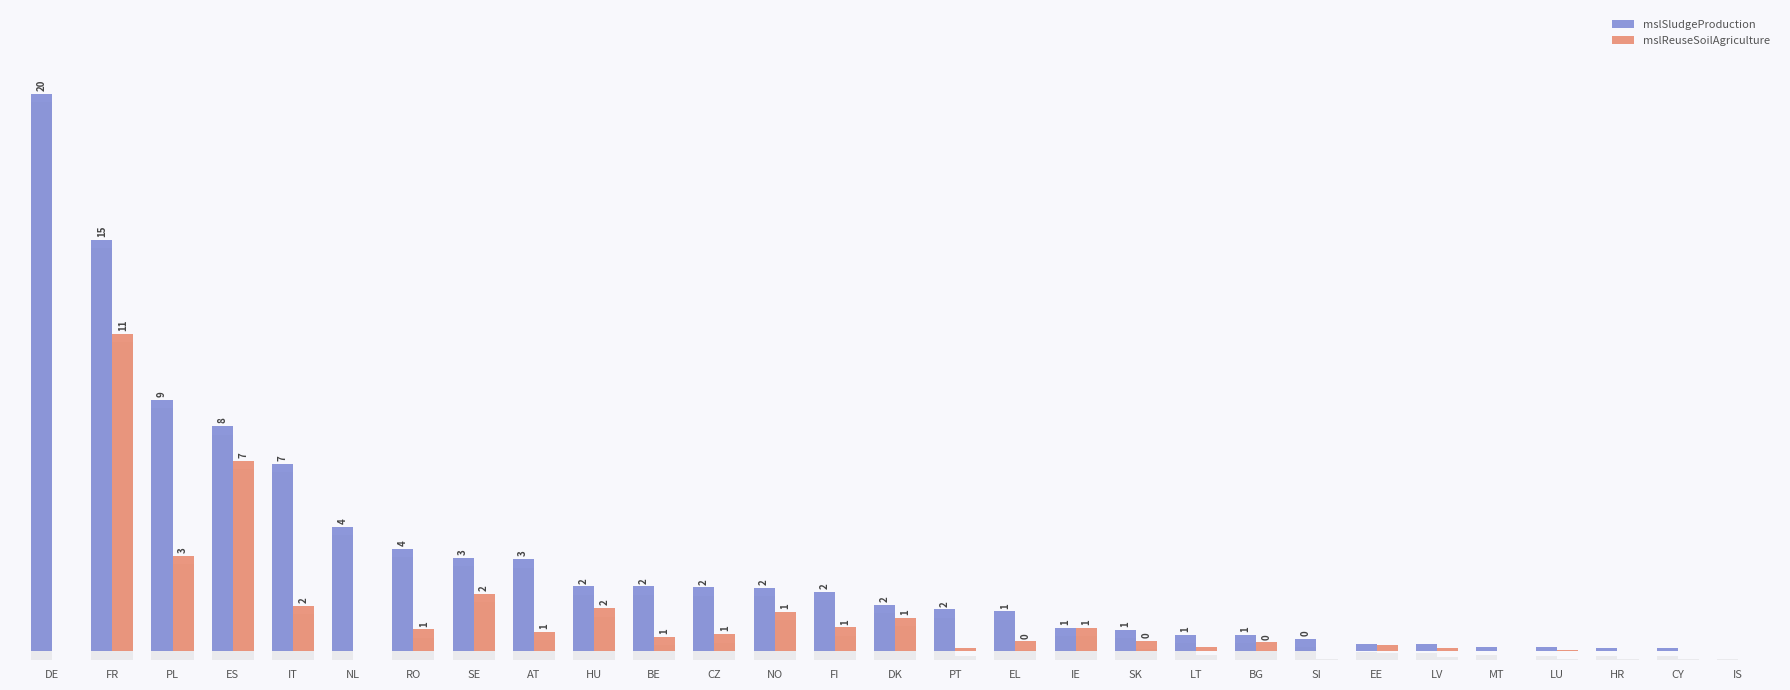

What is the sum of all mslReuseSoilAgriculture values?

35.5